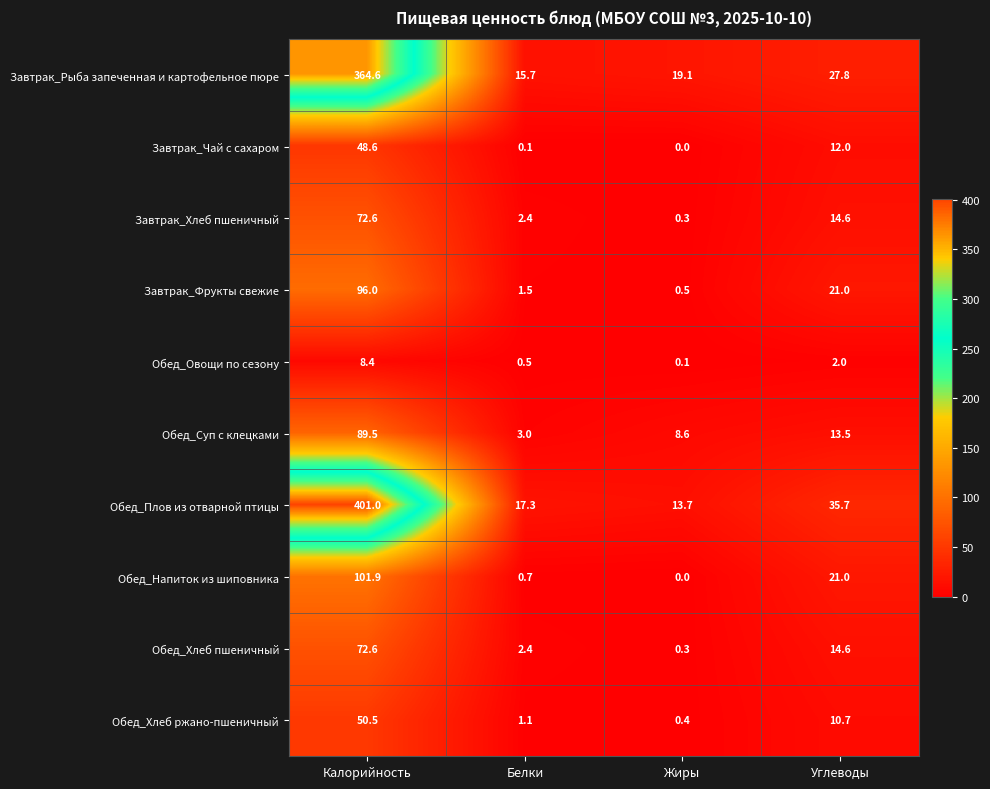

What is the difference between the Завтрак_Хлеб пшеничный values at Углеводы and Белки?

12.2